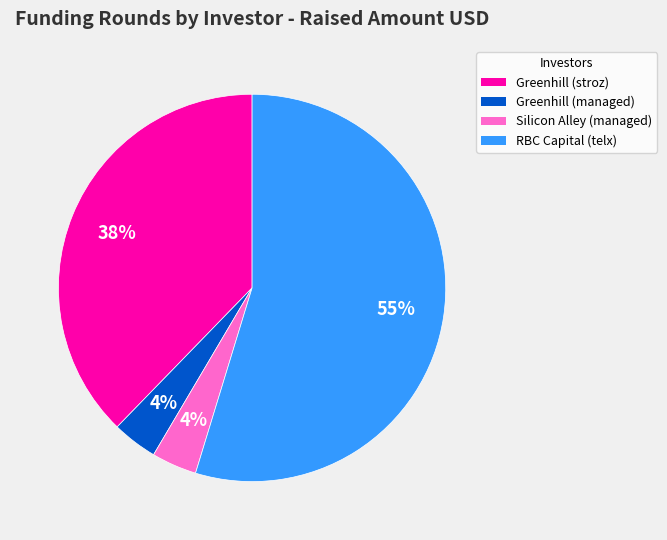

Between RBC Capital (telx) and Greenhill (stroz), which is larger?

RBC Capital (telx)